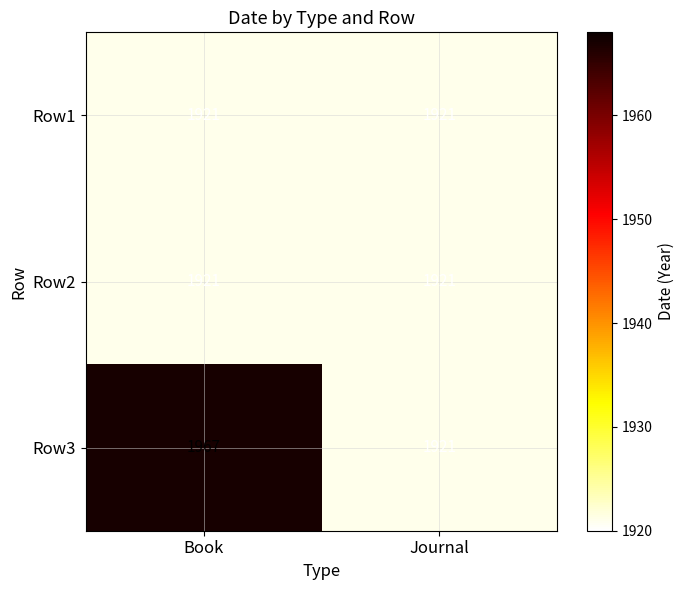

Which label corresponds to the largest value in the chart?

Book